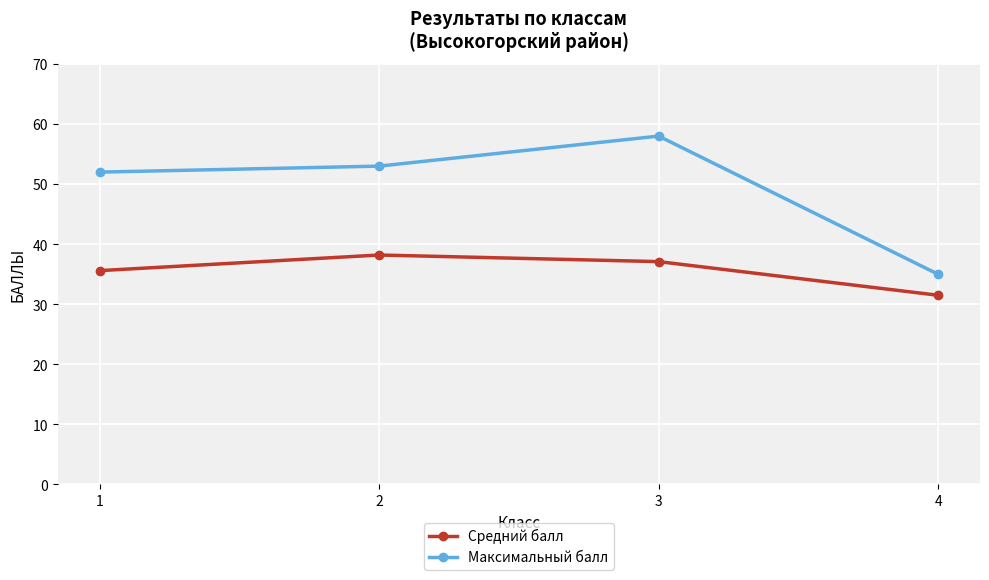

True or false: Максимальный балл has a value of 75.3 at 2.

False